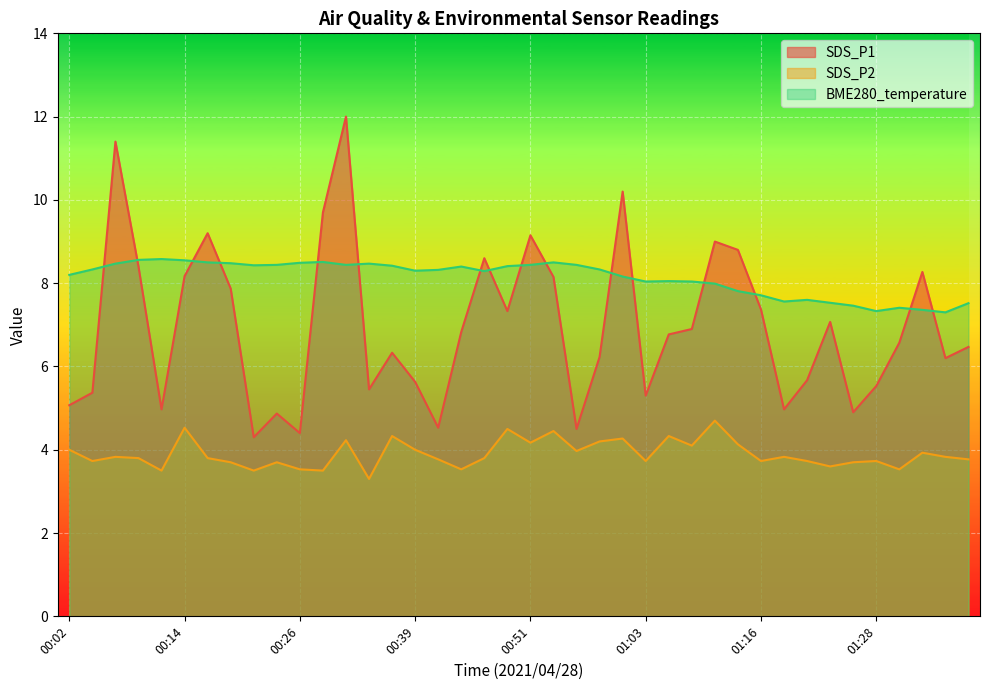

True or false: BME280_temperature has a value of 7.8 at 01:13.

True